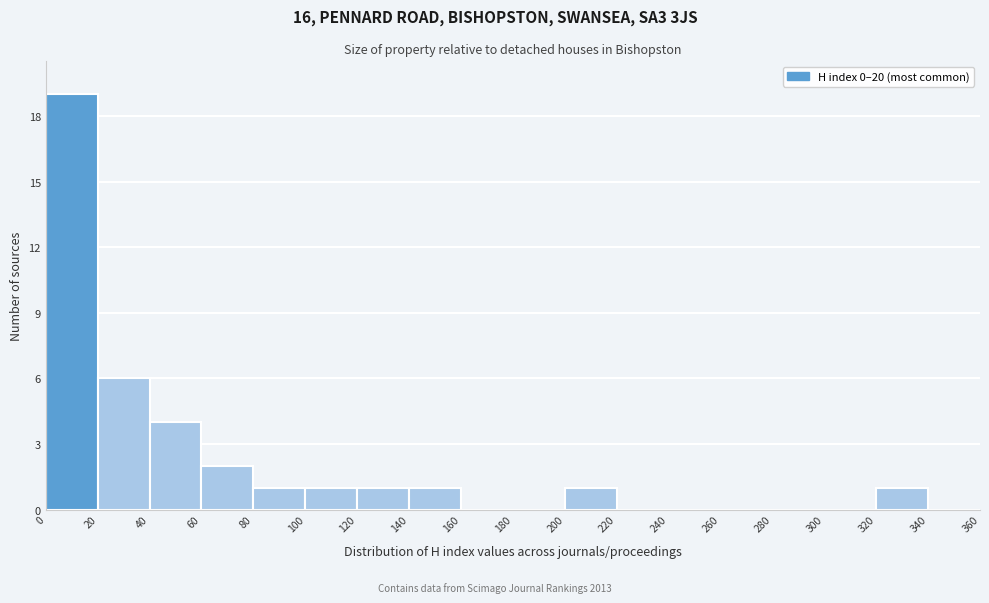

Reading left to right, list every bar in this chart as the range it spans on the x-axis followed by its height. The values are not printed on the chart, so give them approximately, as read against the axis.

0 to 20: 19
20 to 40: 6
40 to 60: 4
60 to 80: 2
80 to 100: 1
100 to 120: 1
120 to 140: 1
140 to 160: 1
160 to 180: 0
180 to 200: 0
200 to 220: 1
220 to 240: 0
240 to 260: 0
260 to 280: 0
280 to 300: 0
300 to 320: 0
320 to 340: 1
340 to 360: 0